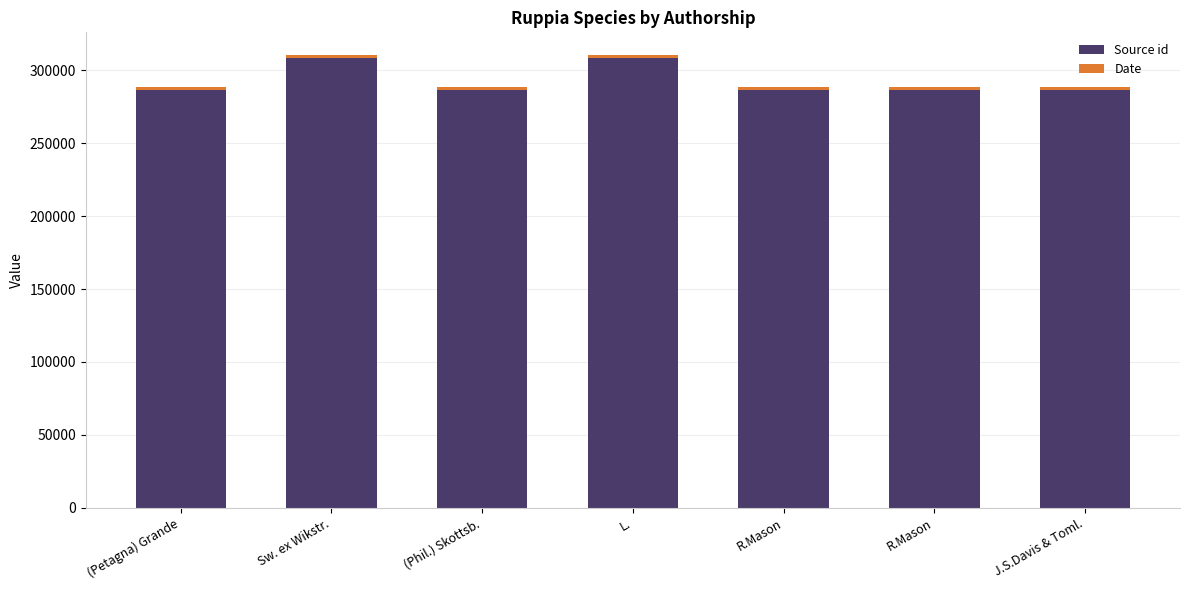

How many bars are there in total?

7